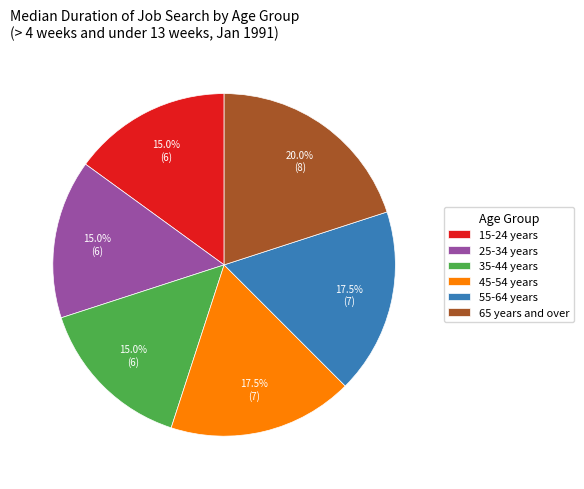

Count the number of slices in the pie.

6